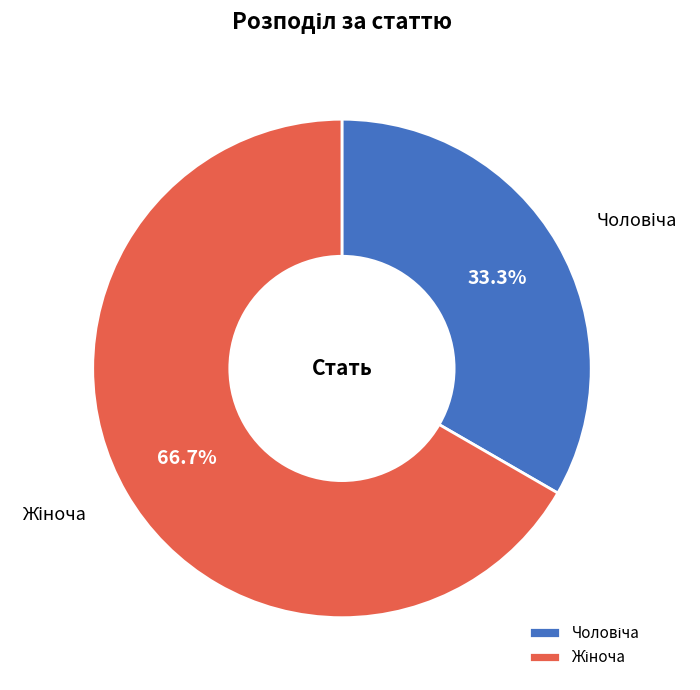

To the nearest percent, what is the difference between the largest and smallest slice percentages?

33%